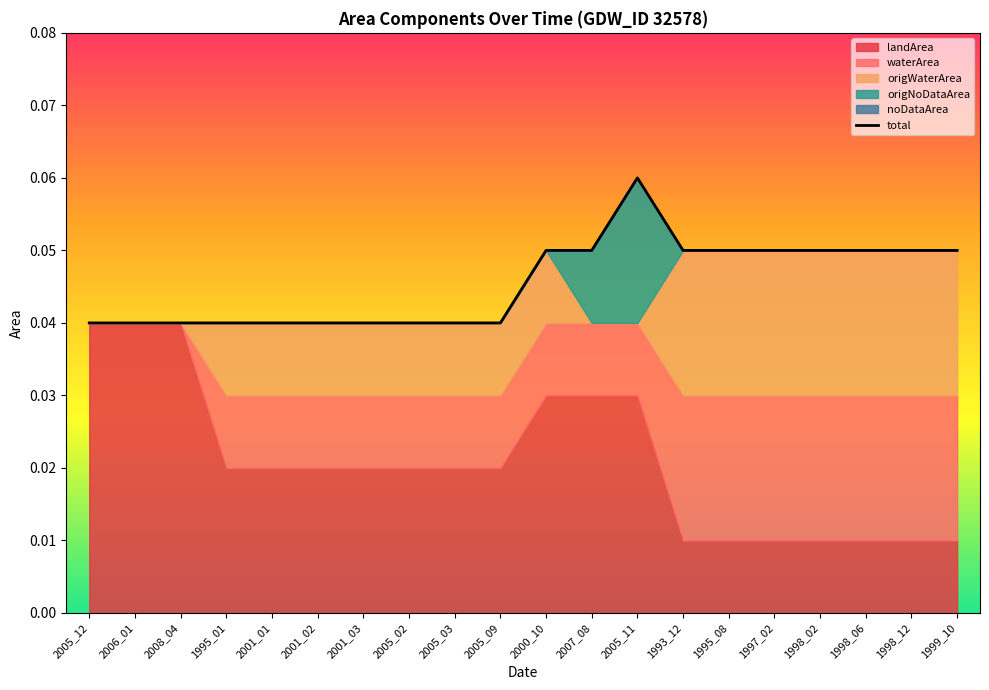

How many lines are shown in the chart?

1